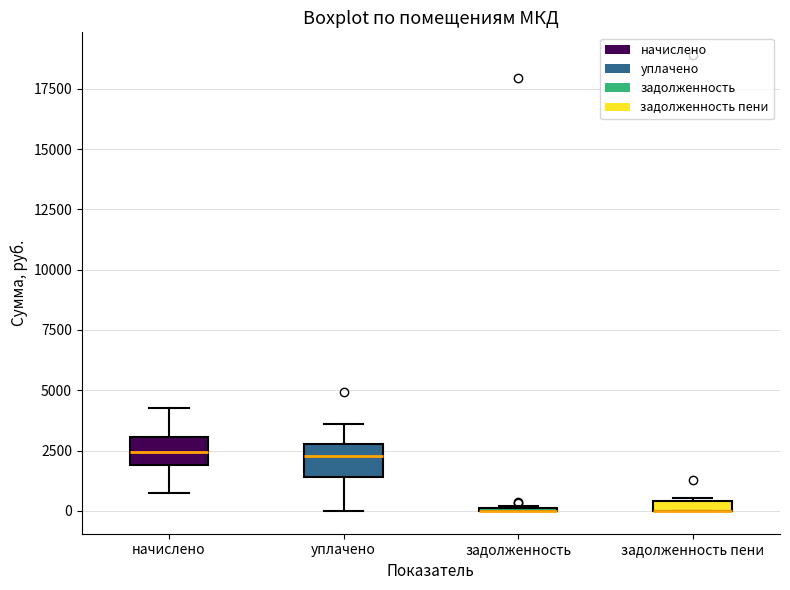

Where is the upper edge of the box for задолженность пени on the y-axis? The values are not printed on the chart, so give them approximately, as read against the axis.

500